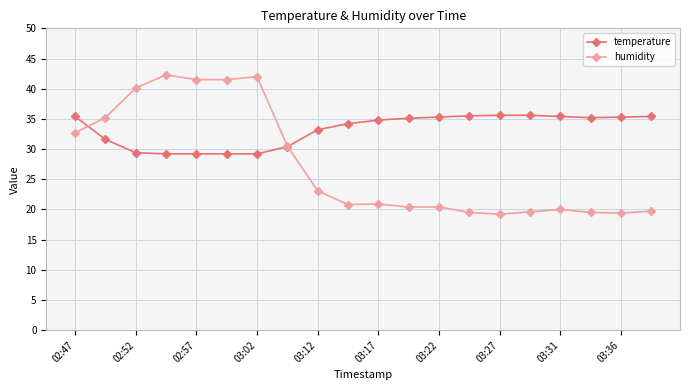

Which series has the largest total across all categories?

temperature